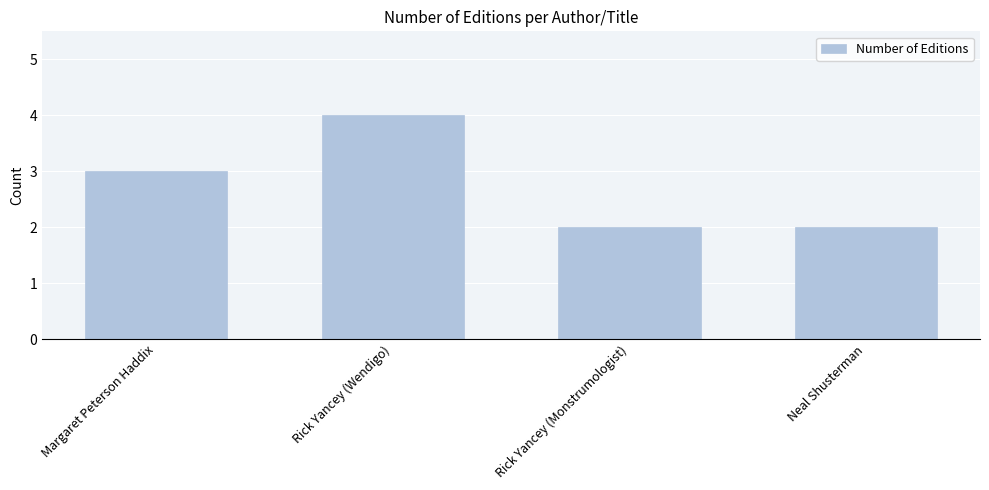

What is the approximate value at Rick Yancey (Wendigo)?

4